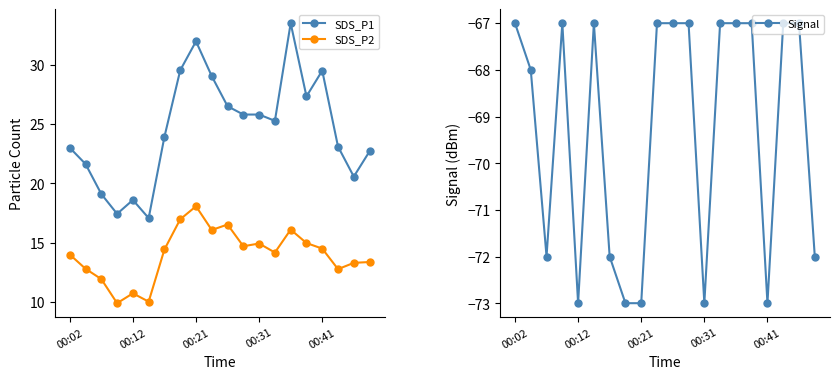

How many distinct data groups are displayed?

3